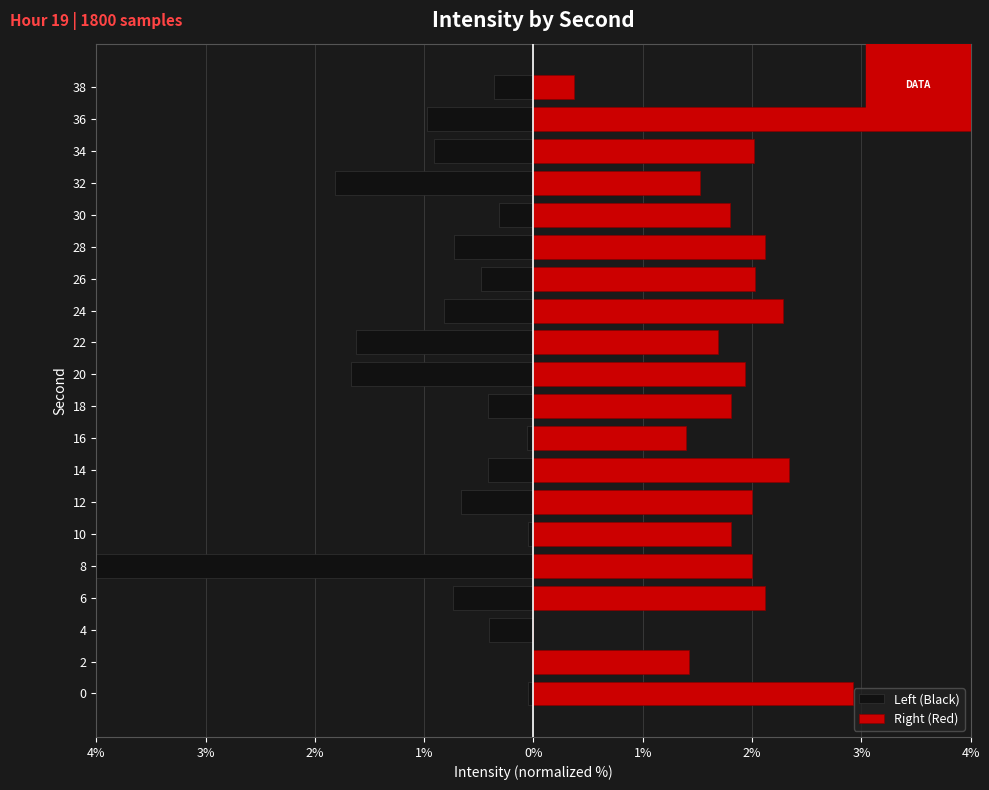

How many positive values does the Right (Red) series have?

19